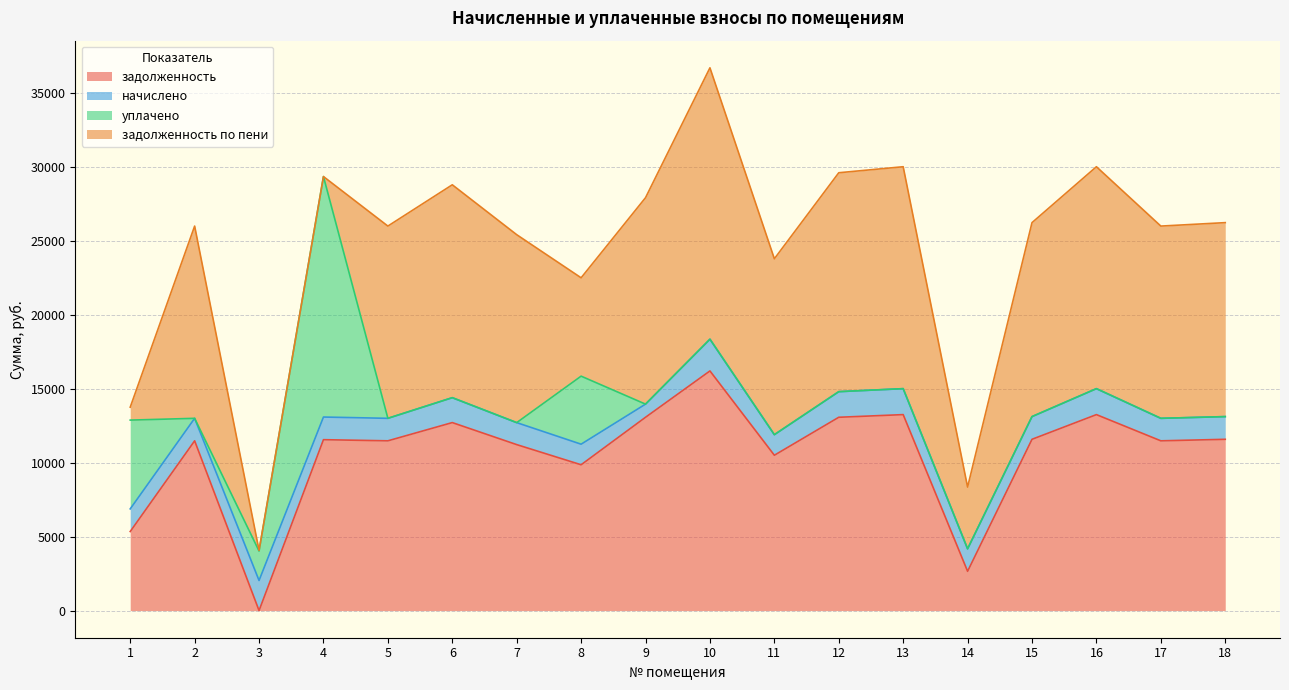

What is the value of the задолженность point at the 15th from the left?

11581.7